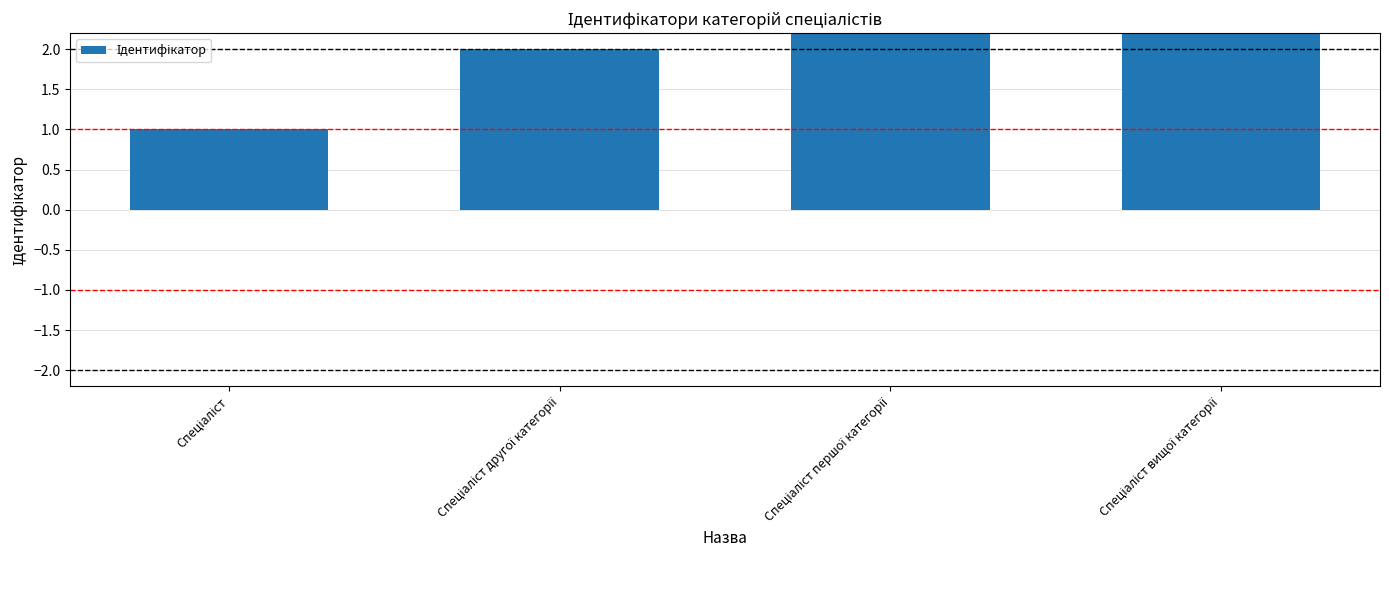

At which label is the value closest to 2?

Спеціаліст другої категорії